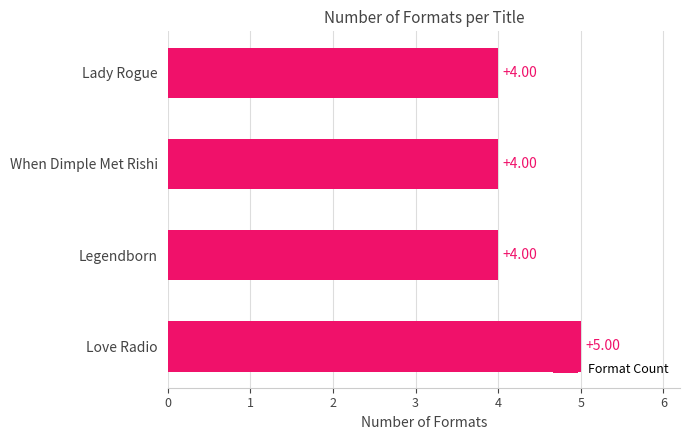

How many distinct data groups are displayed?

1